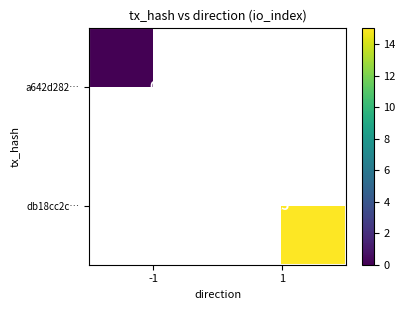

How many values in db18cc2c… are above zero?

1